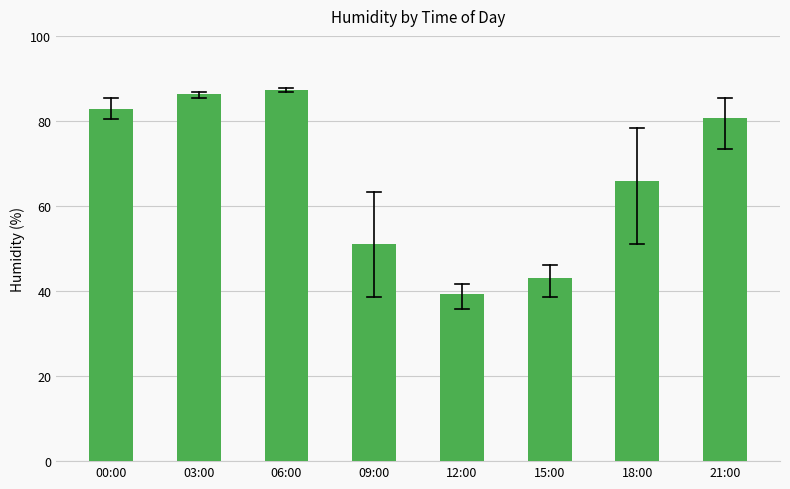

Reading left to right, what are all the values shown in this chart?

00:00=82.7	03:00=86.2	06:00=87.2	09:00=51.1	12:00=39.2	15:00=43.0	18:00=65.9	21:00=80.7